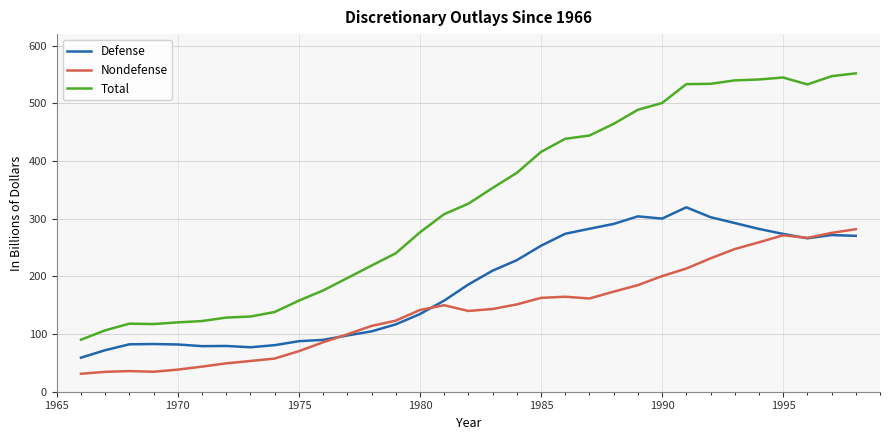

What is the average value of the Total series?

326.7